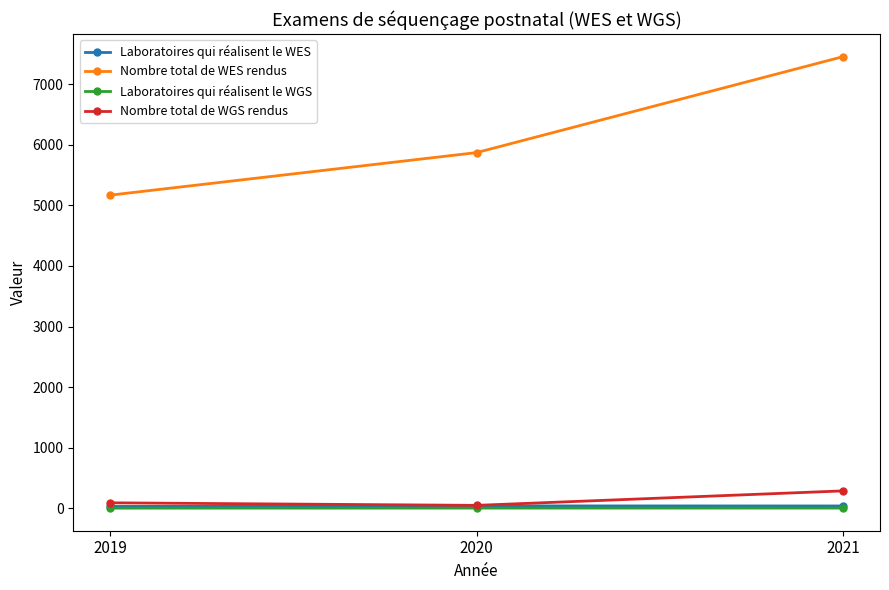

Does the chart have visible grid lines?

No